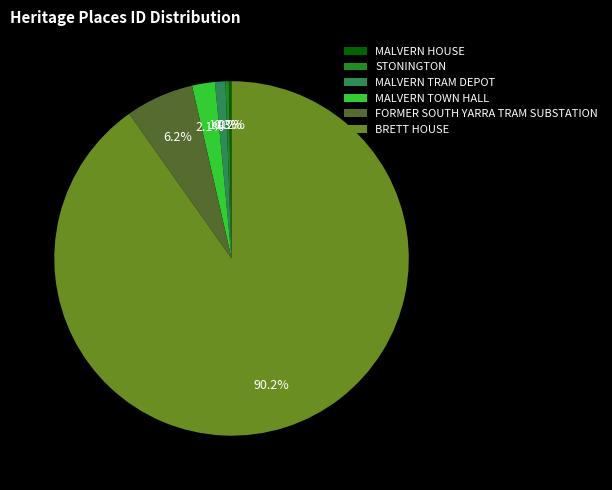

Combined, what portion of the pie is STONINGTON and MALVERN TRAM DEPOT?

1.3%